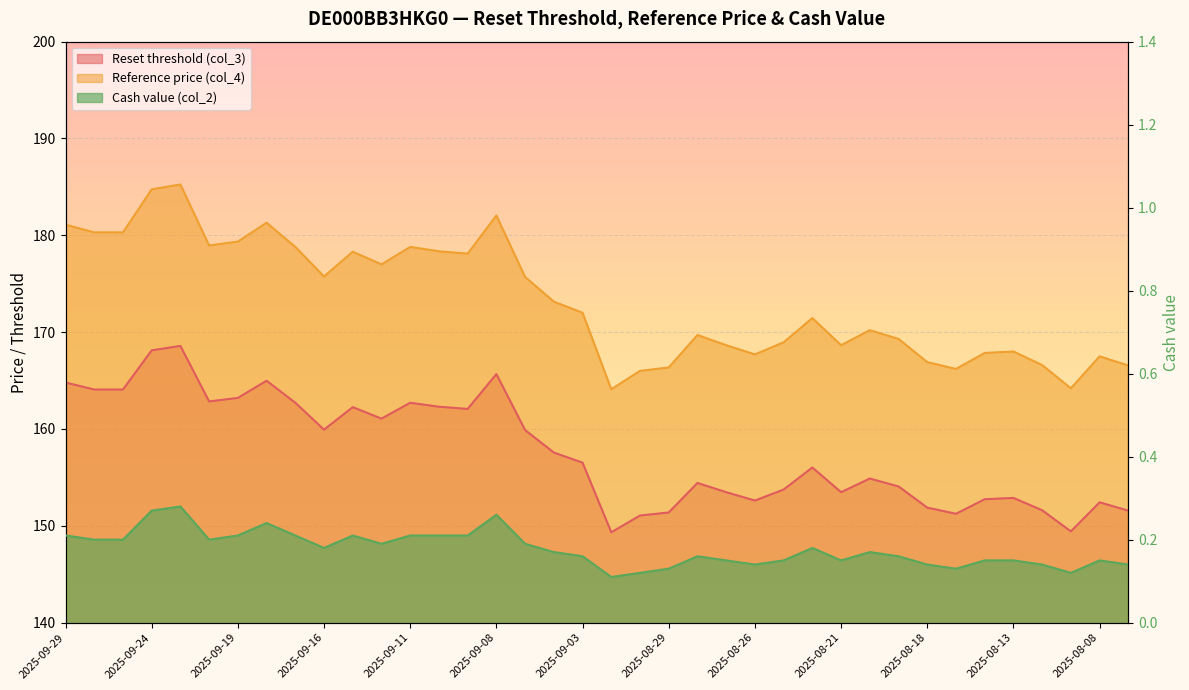

True or false: Reference price (col_4) and Cash value (col_2) intersect in this chart.

False